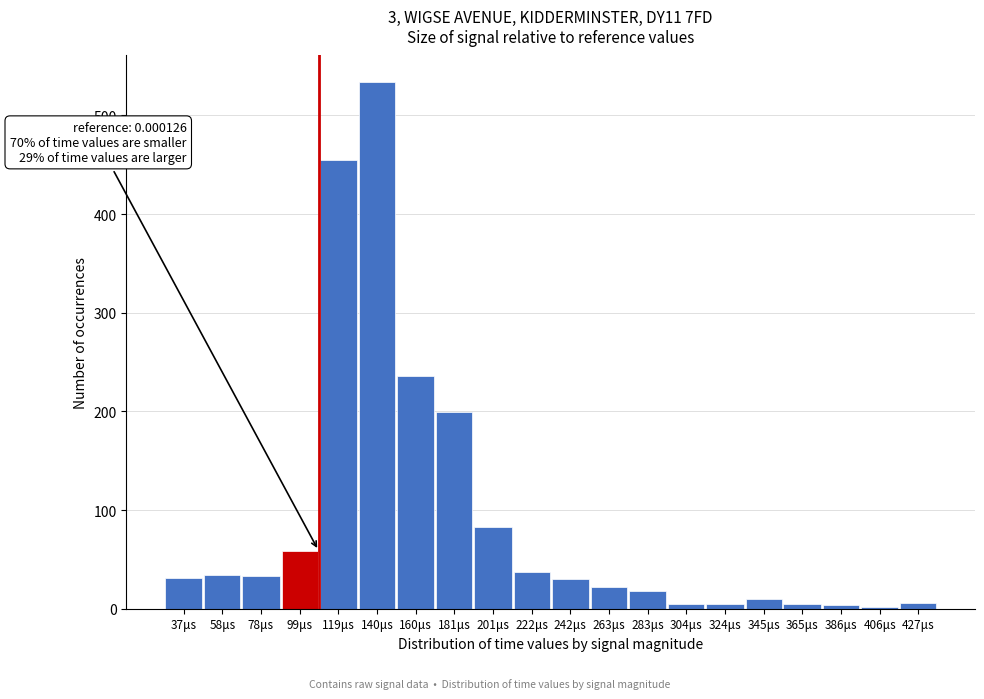

Between 160μs and 37μs, which is larger?

160μs